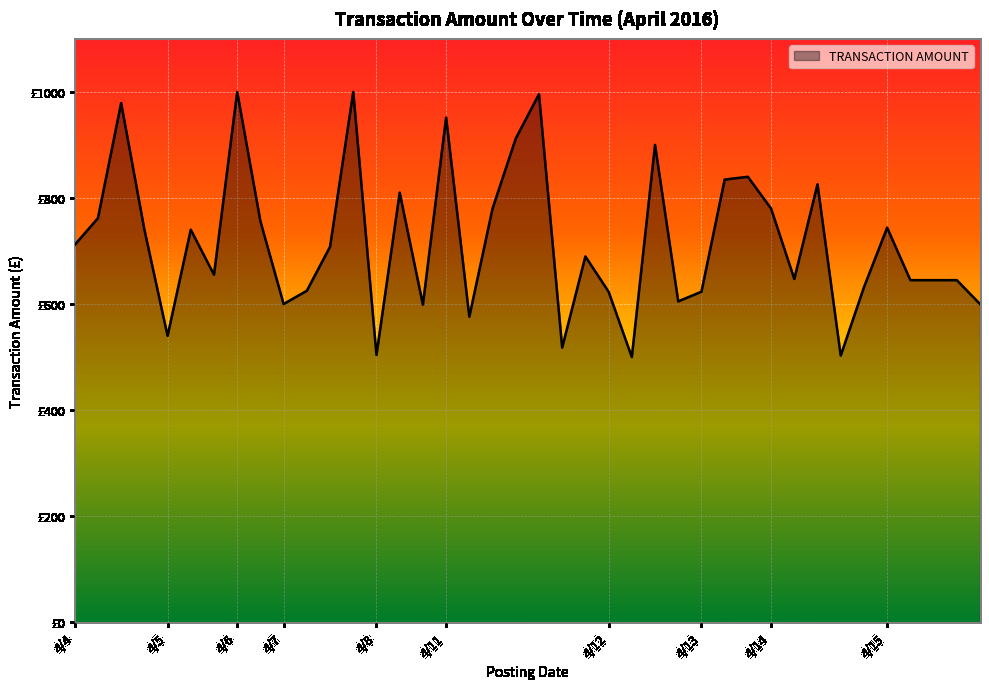

Which category has the lowest value across all series?

4/12